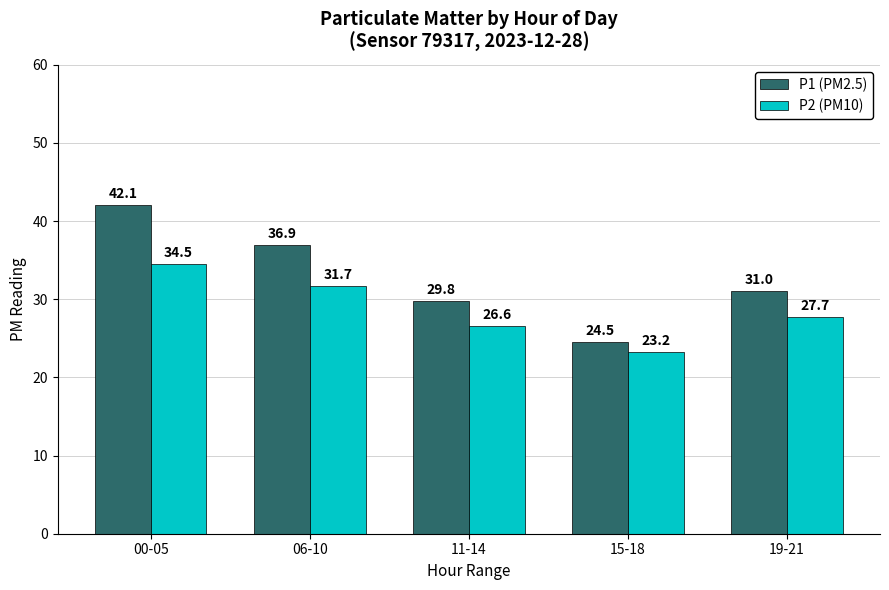

Which series has the largest total across all categories?

P1 (PM2.5)